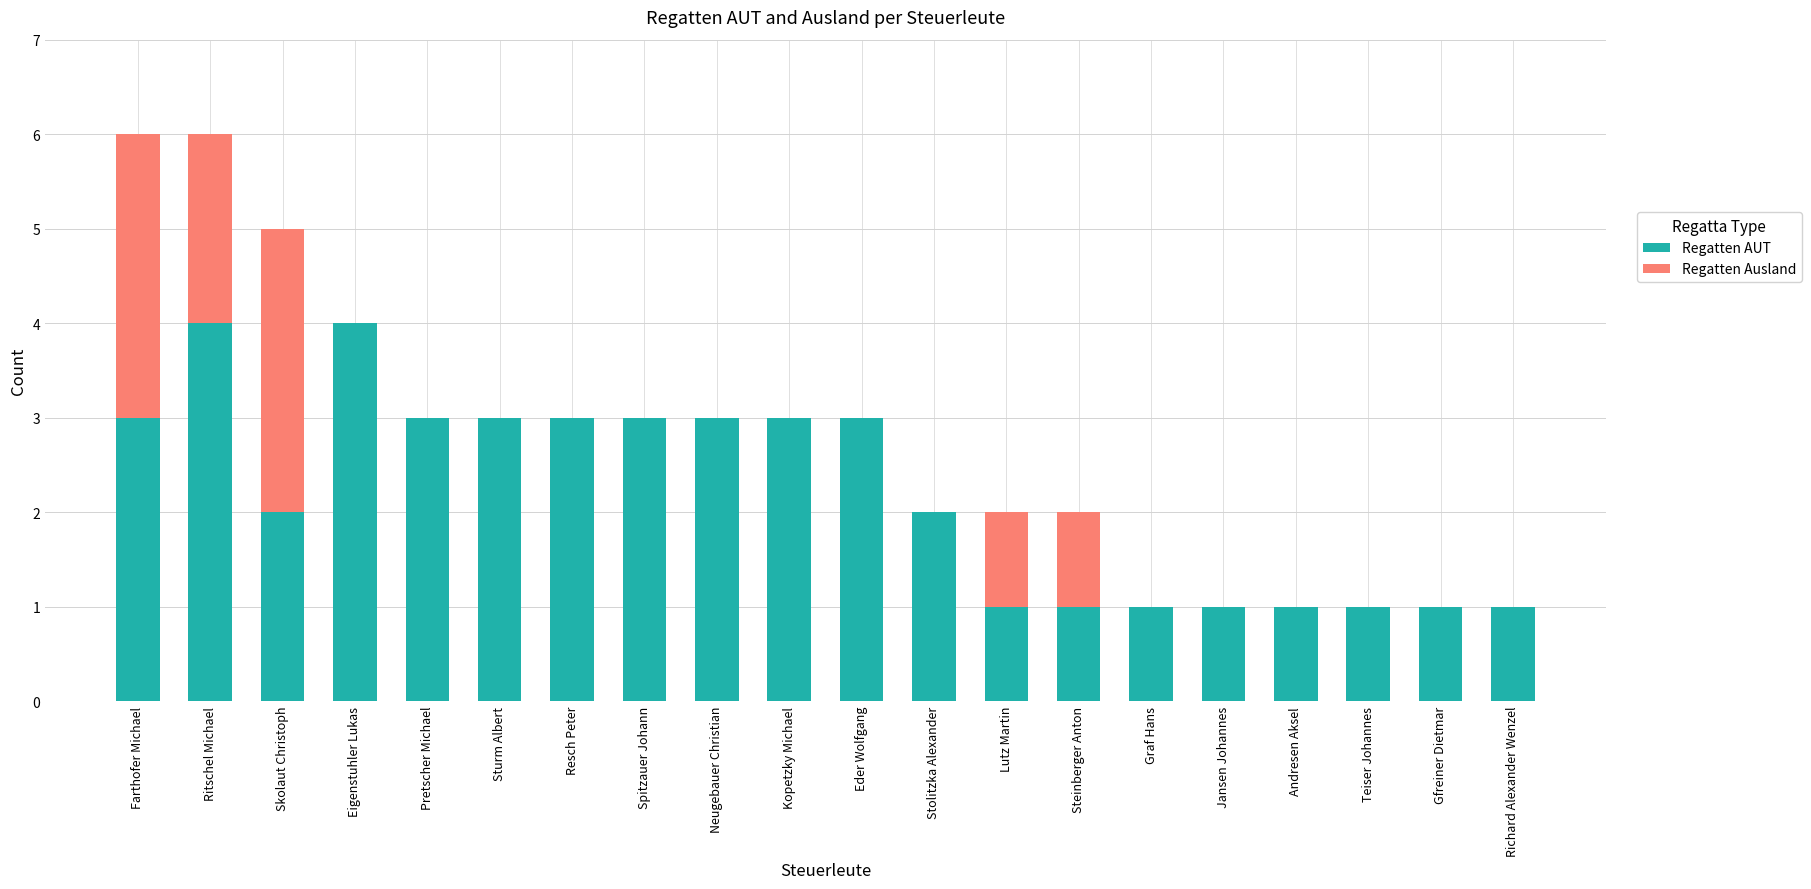

What is the sum of the Regatten AUT values at Graf Hans and Ritschel Michael?

5